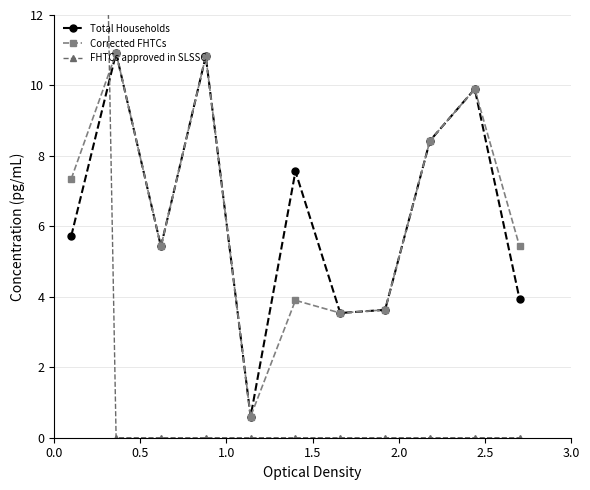

True or false: FHTCs approved in SLSSC and Corrected FHTCs cross at least once.

True